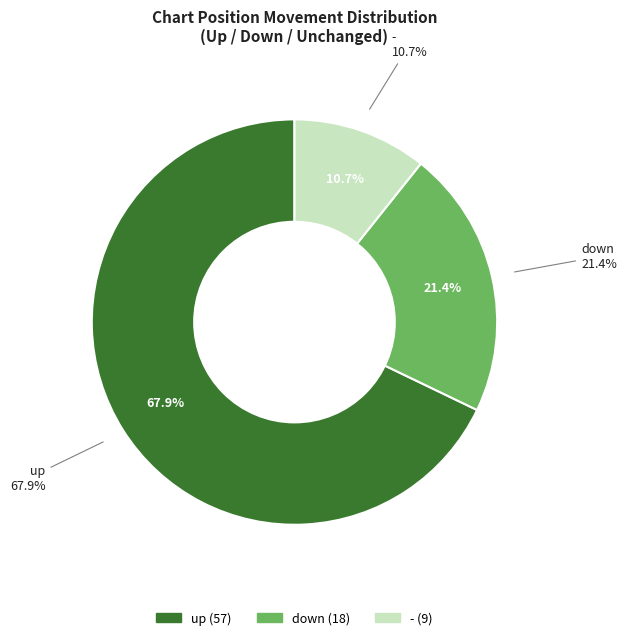

Rank the categories by value from lowest to highest.

-, down, up